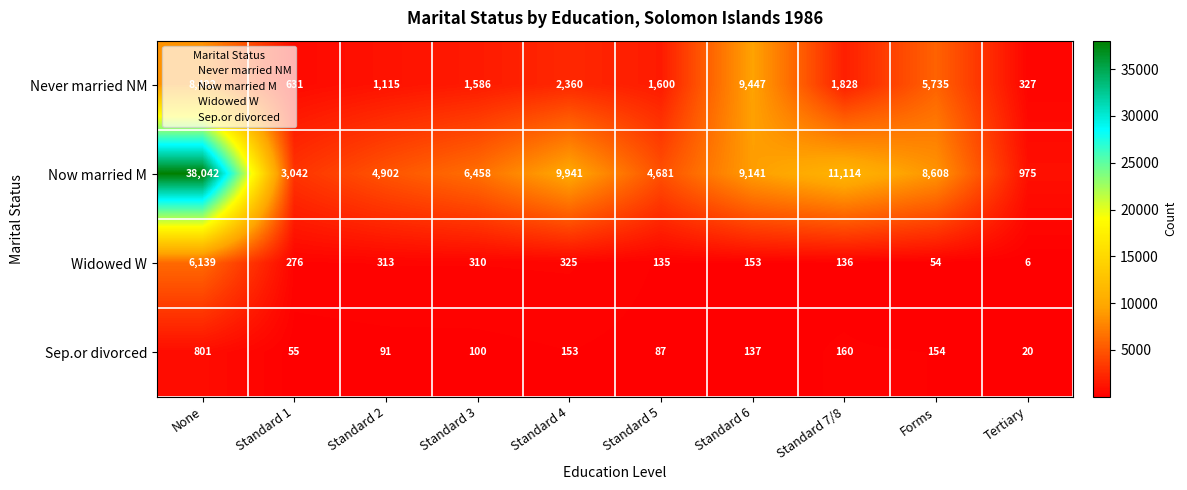

At which label does Now married M reach its peak?

None